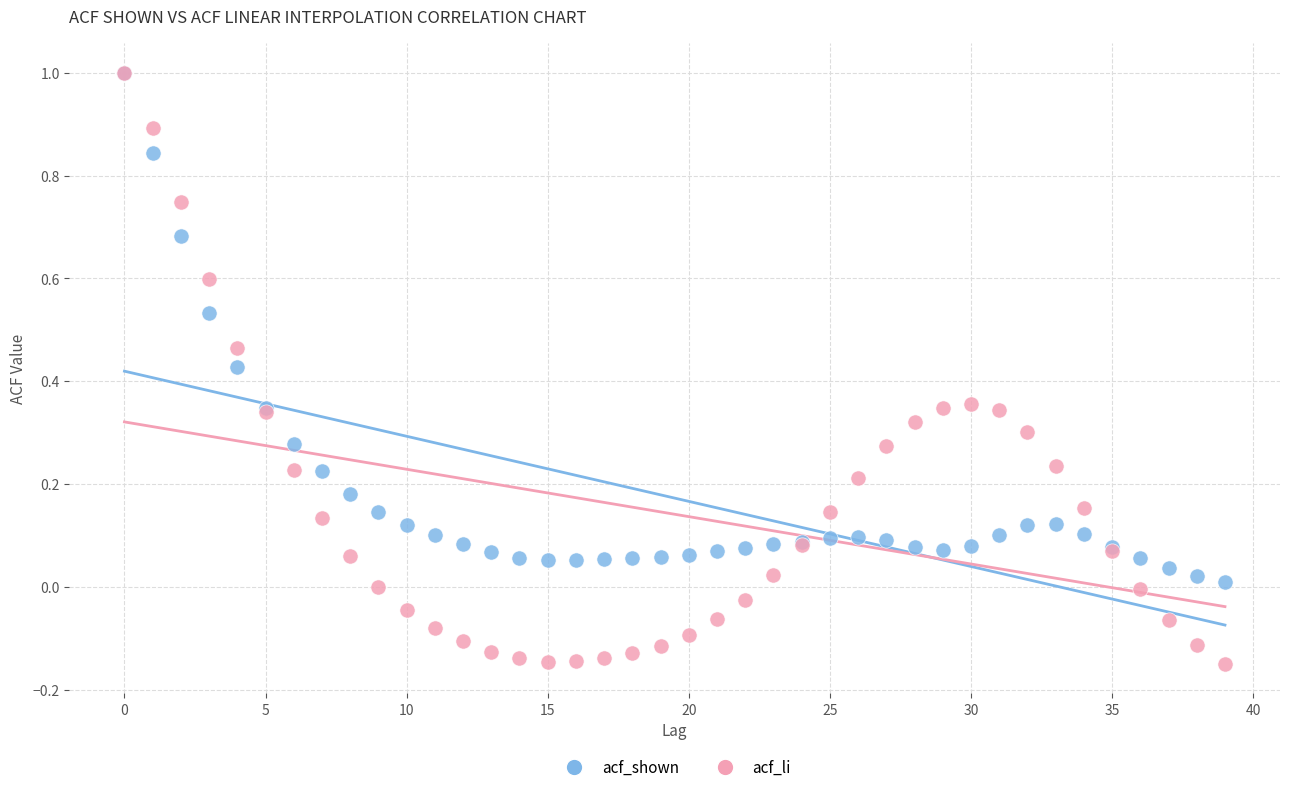

Which series has the largest Y range (max minus min)?

acf_li